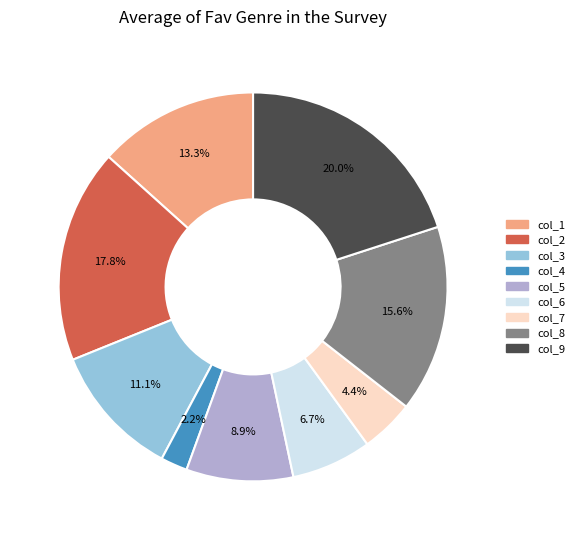

Combined, what portion of the pie is col_4 and col_6?

8.9%